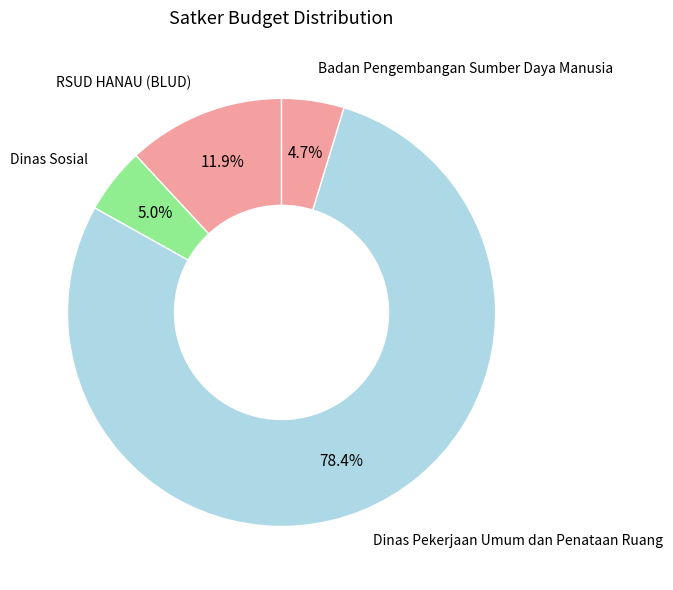

Combined, what portion of the pie is Badan Pengembangan Sumber Daya Manusia and Dinas Pekerjaan Umum dan Penataan Ruang?

83.1%